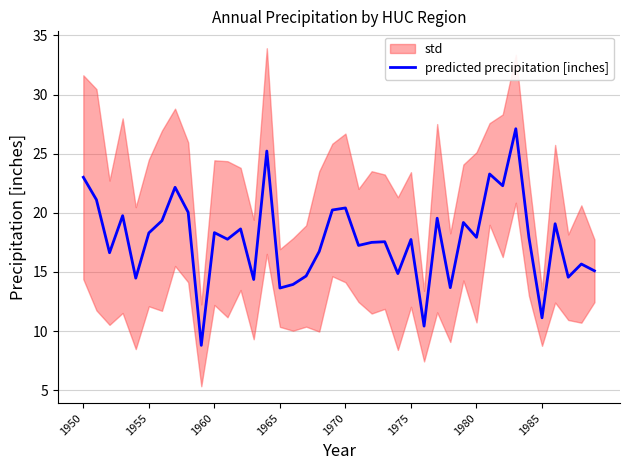

The chart shows a value of 19.2 at 29. True or false?

True